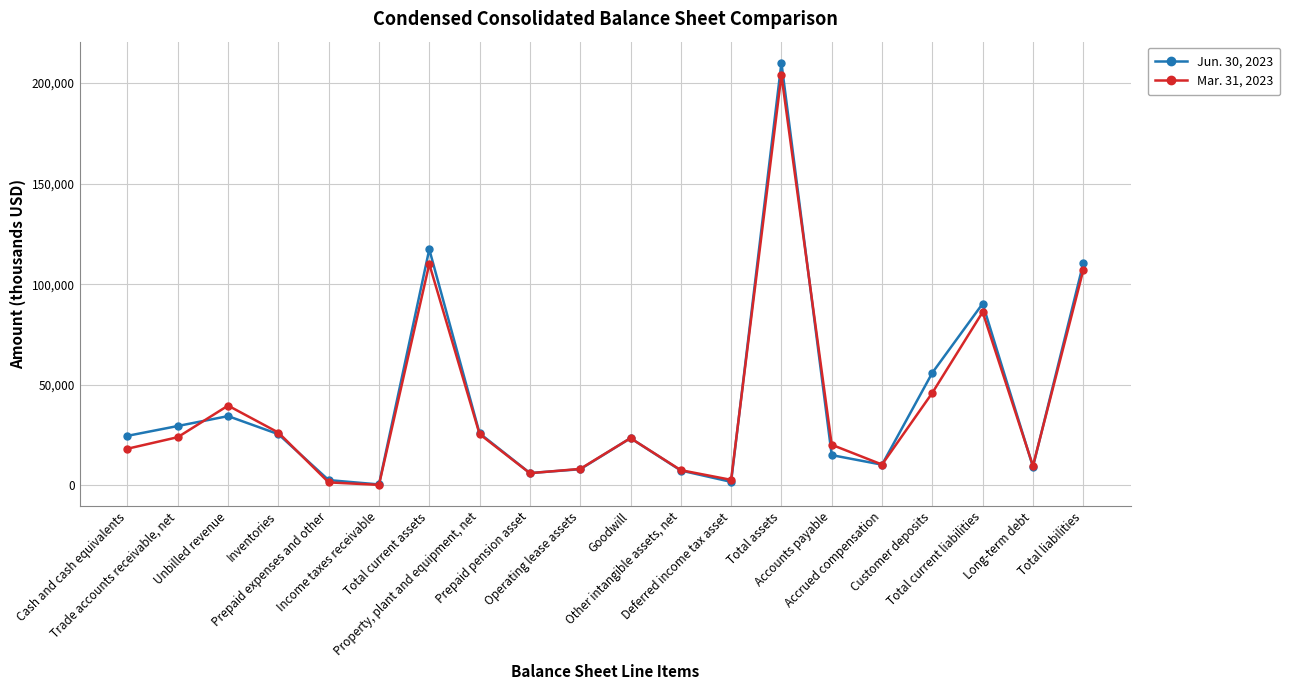

True or false: Jun. 30, 2023 has more than 2 interior local peaks.

True